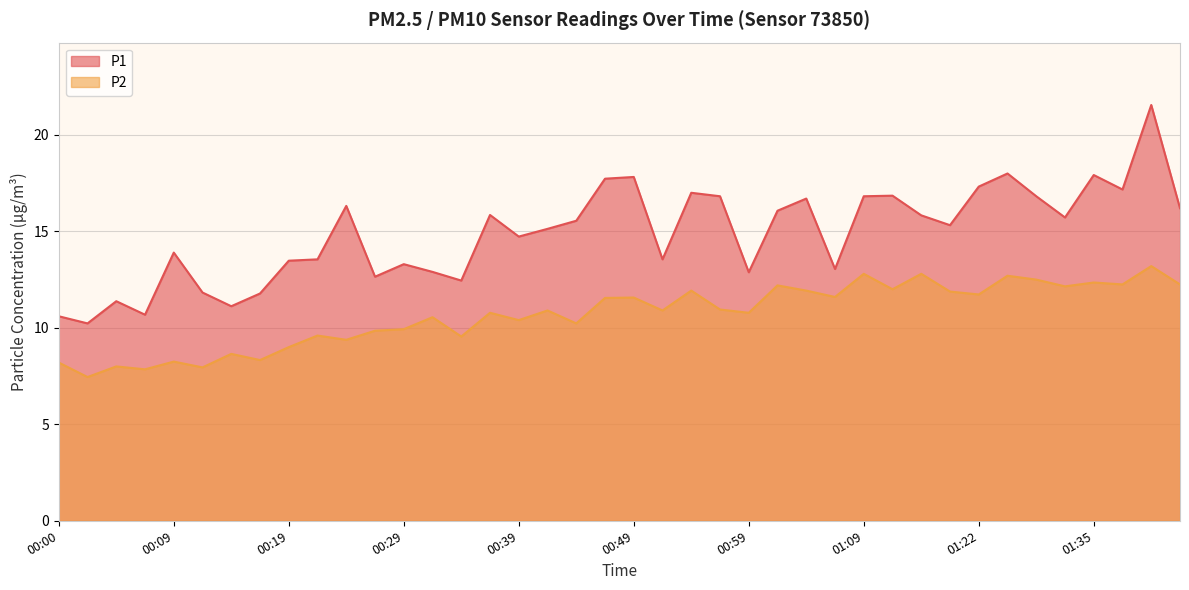

List the series in order of their peak value, lowest first.

P2, P1